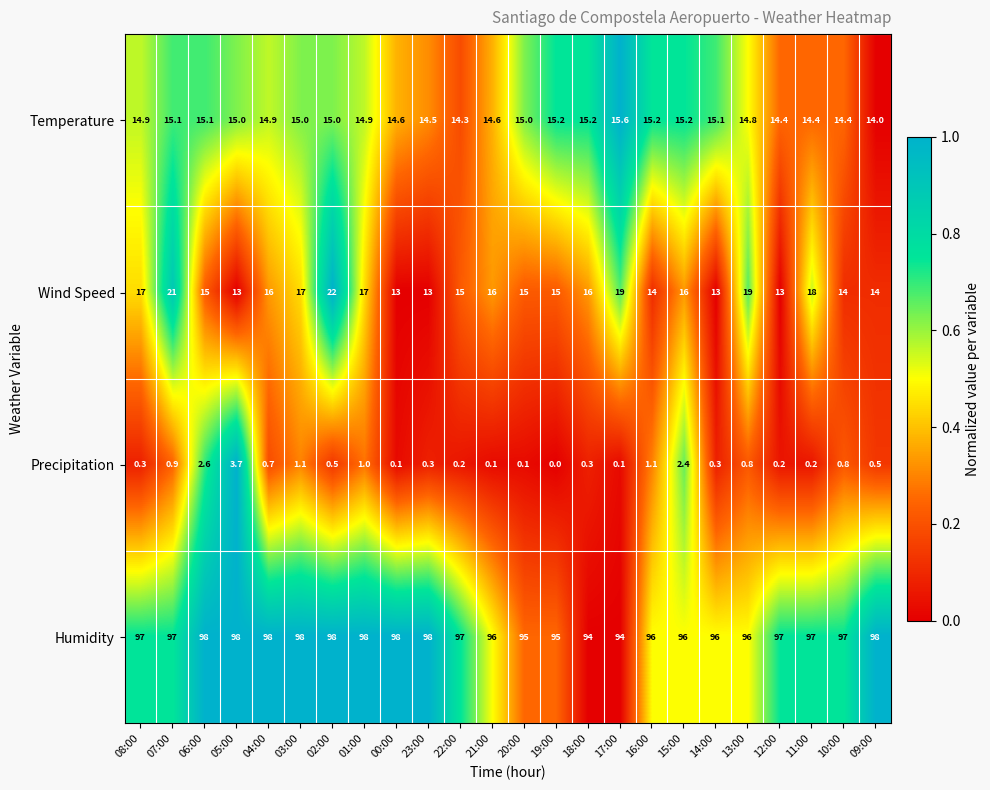

What is the difference between the highest and lowest values at 05:00?

94.3